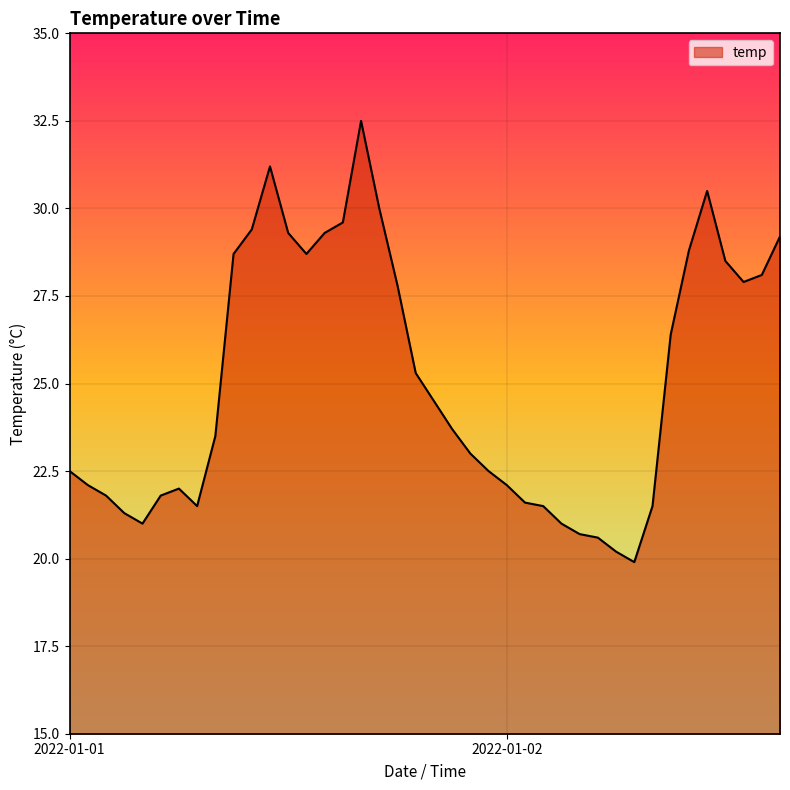

Does the chart have visible grid lines?

Yes